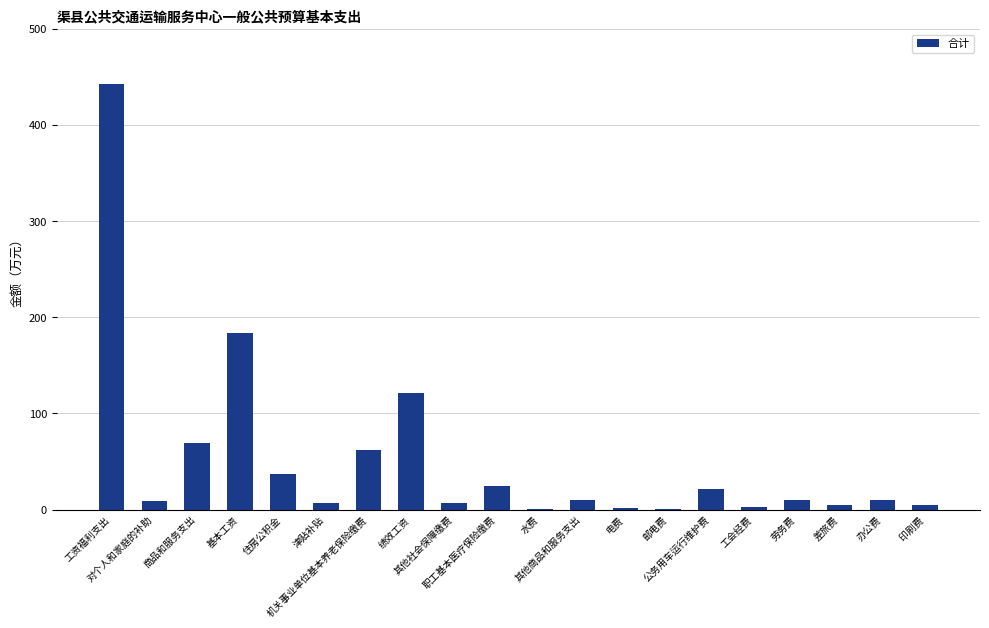

What is the sum of the values at 办公费 and 差旅费?

15.0